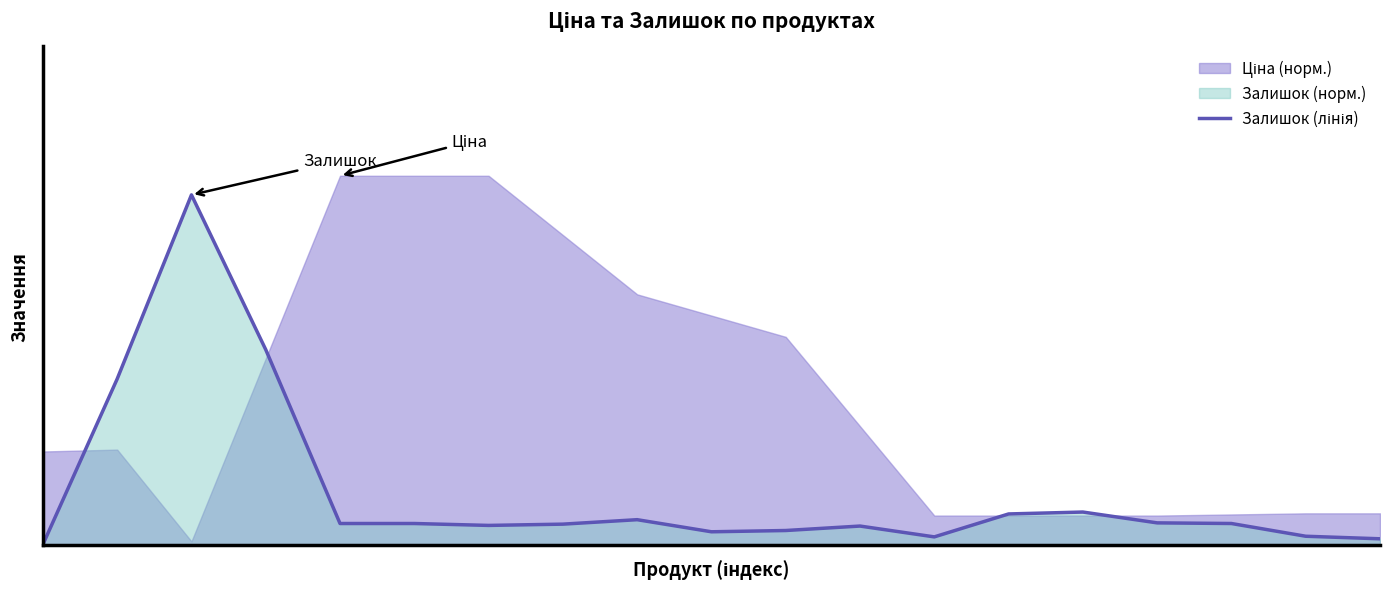

What is the difference between the maximum and minimum values?

0.9